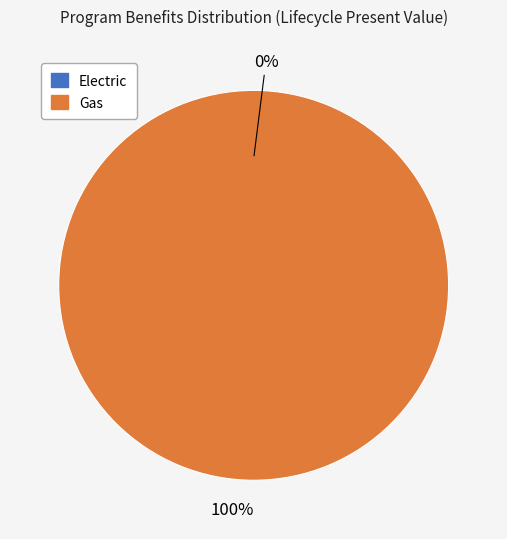

Count the number of slices in the pie.

2